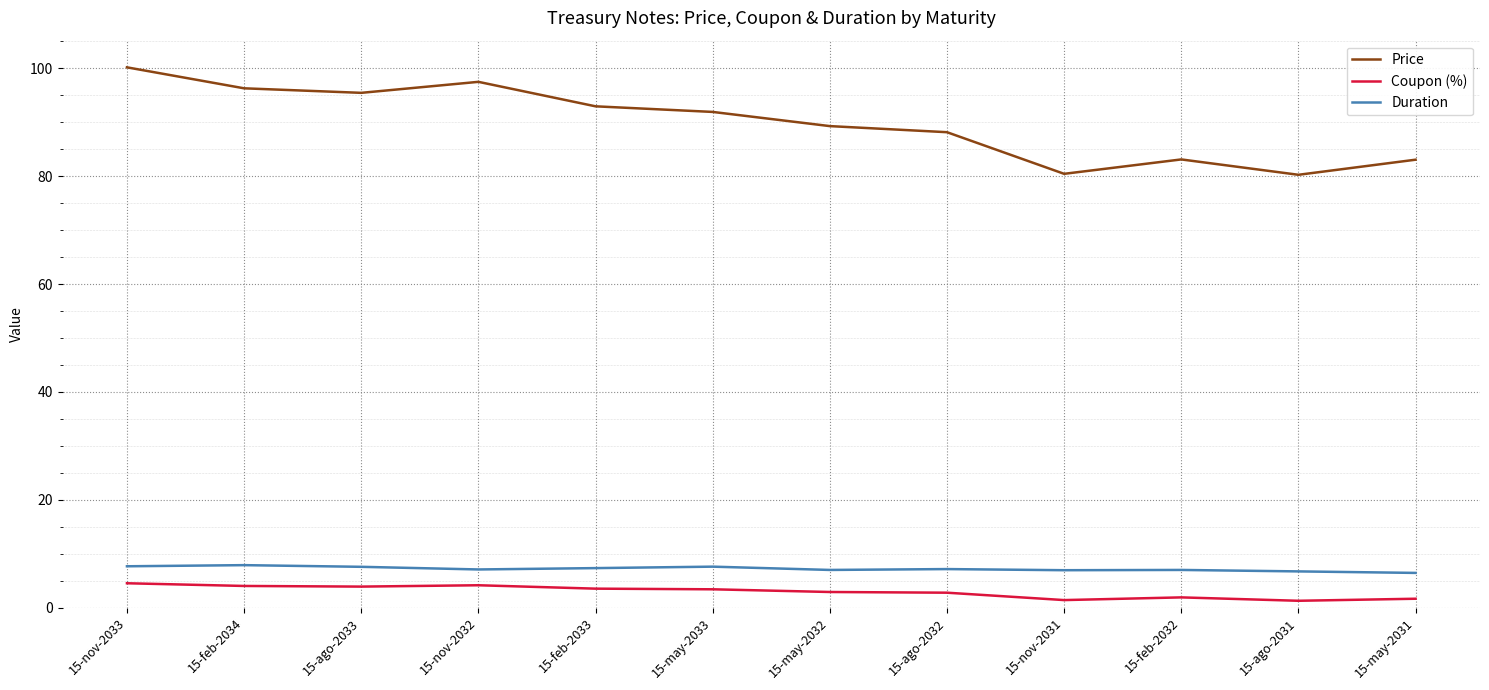

Which series has the widest spread of values?

Price